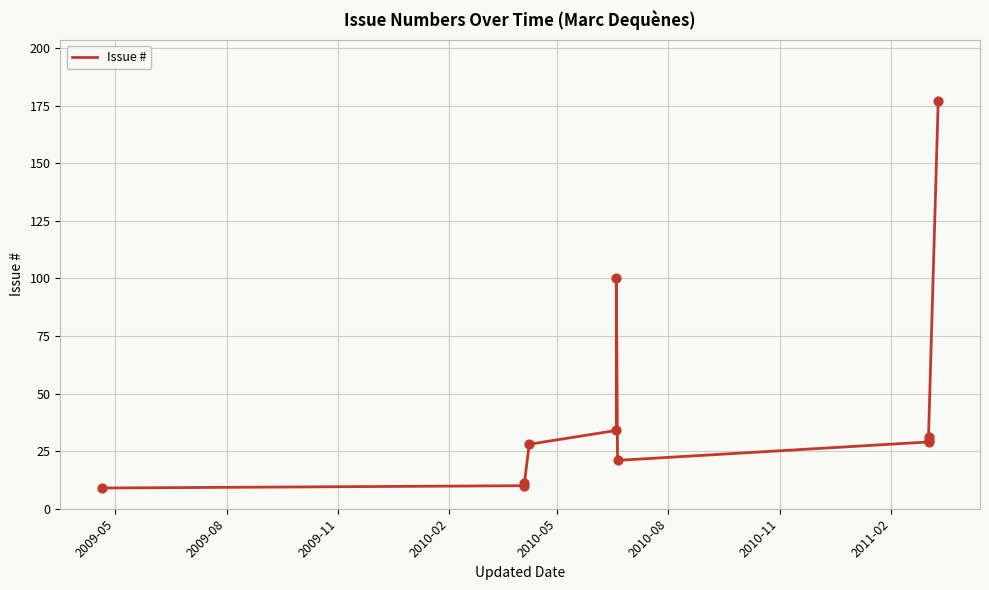

What is the ratio of the value at 2009-11 to the value at 2009-08?

1.1